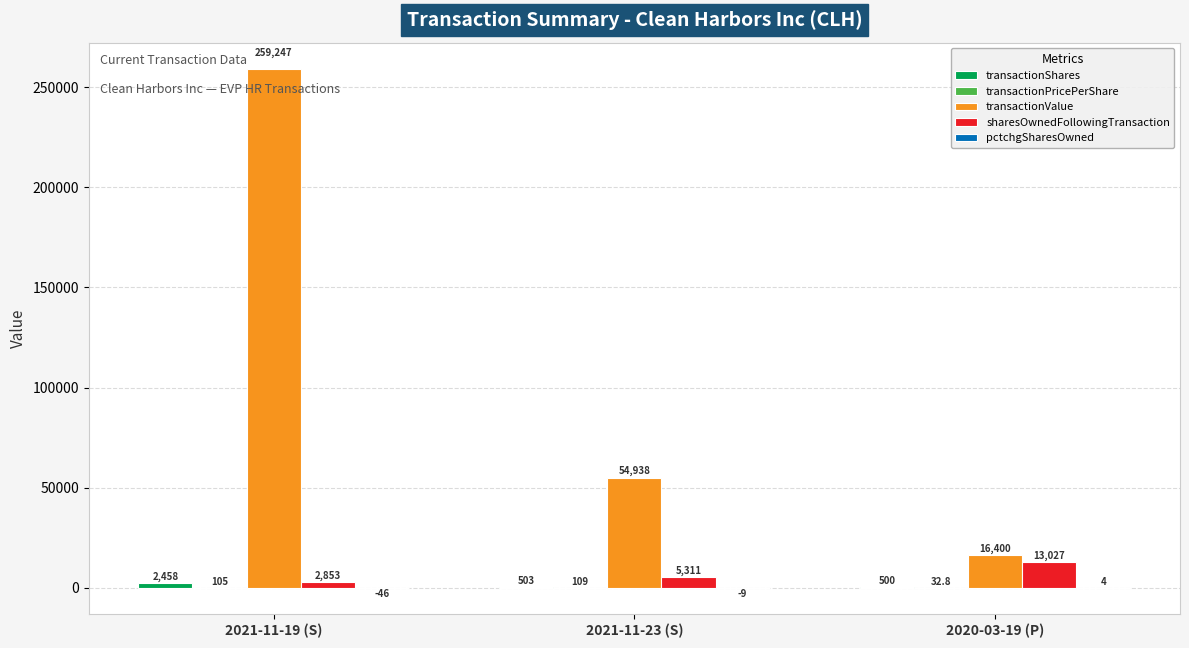

How many transactionValue values are between 16400 and 259247?

3